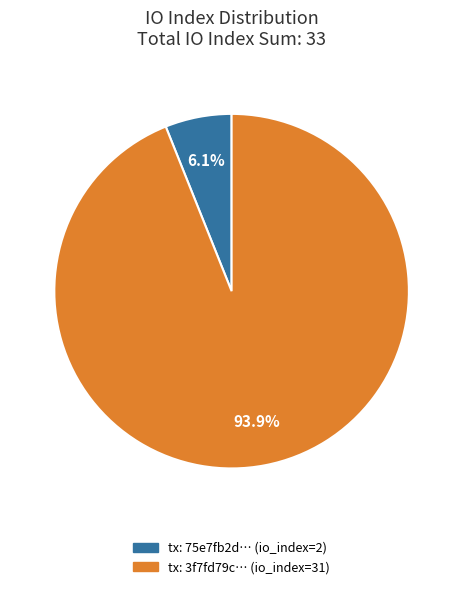

Is there any slice that represents more than half of the pie?

Yes